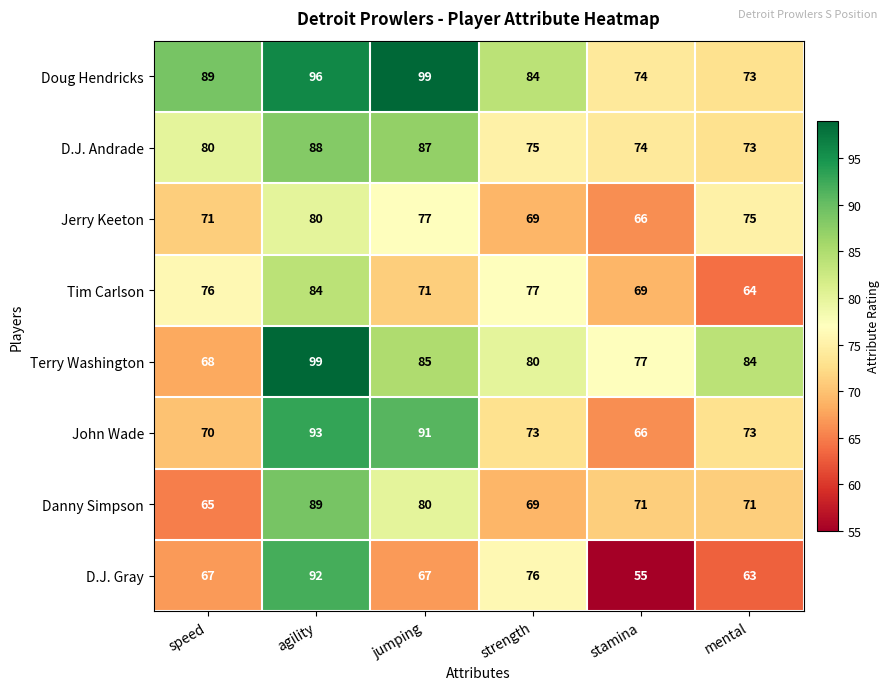

Which series has the largest total across all categories?

Doug Hendricks